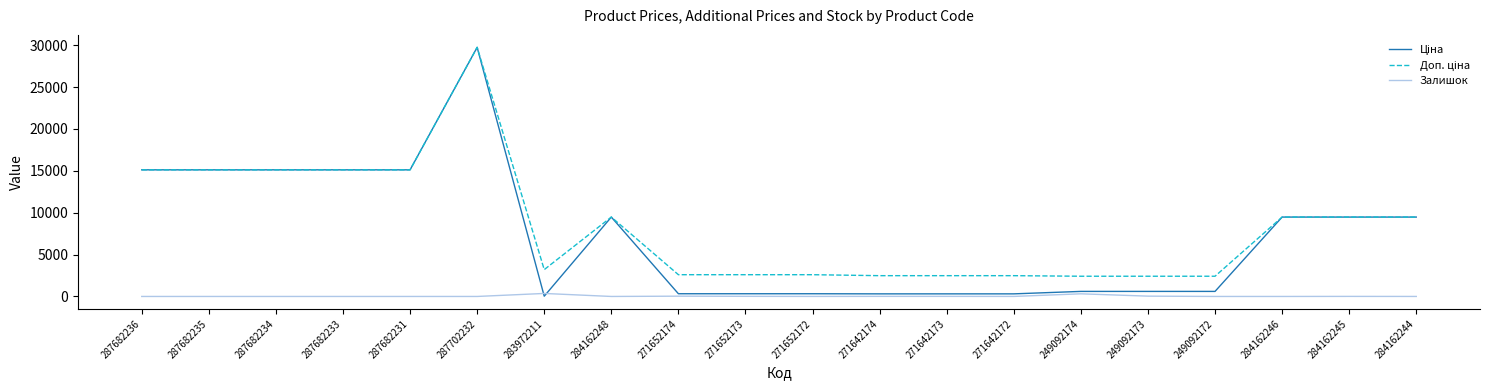

What is the difference between the highest and lowest values at 287682235?

15120.0